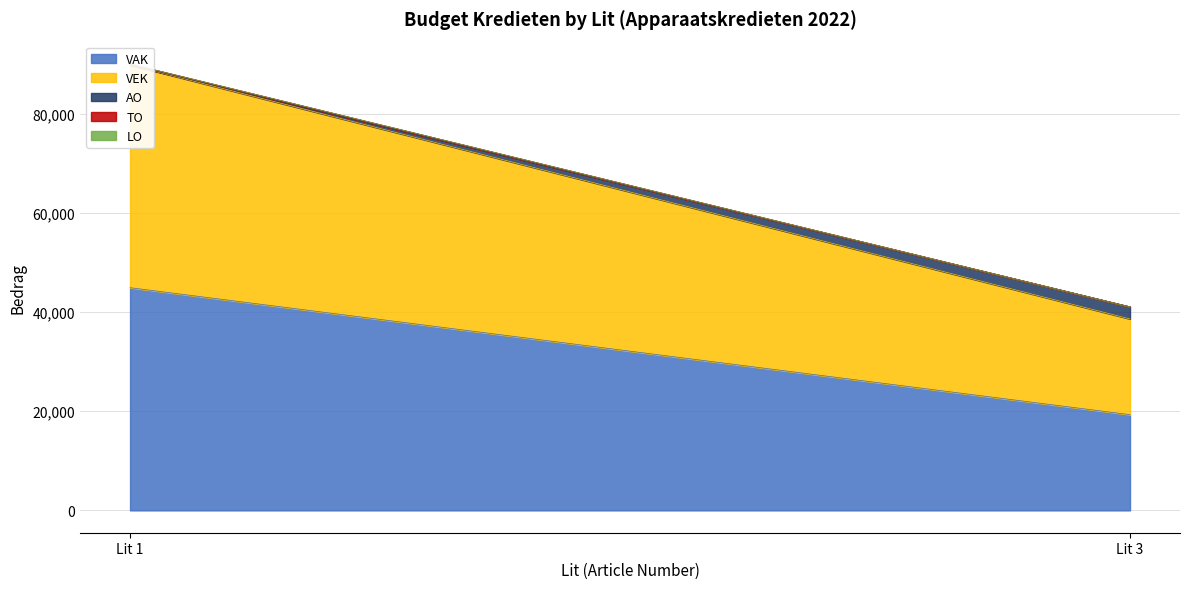

The value of VAK at 10 is 0. True or false?

True